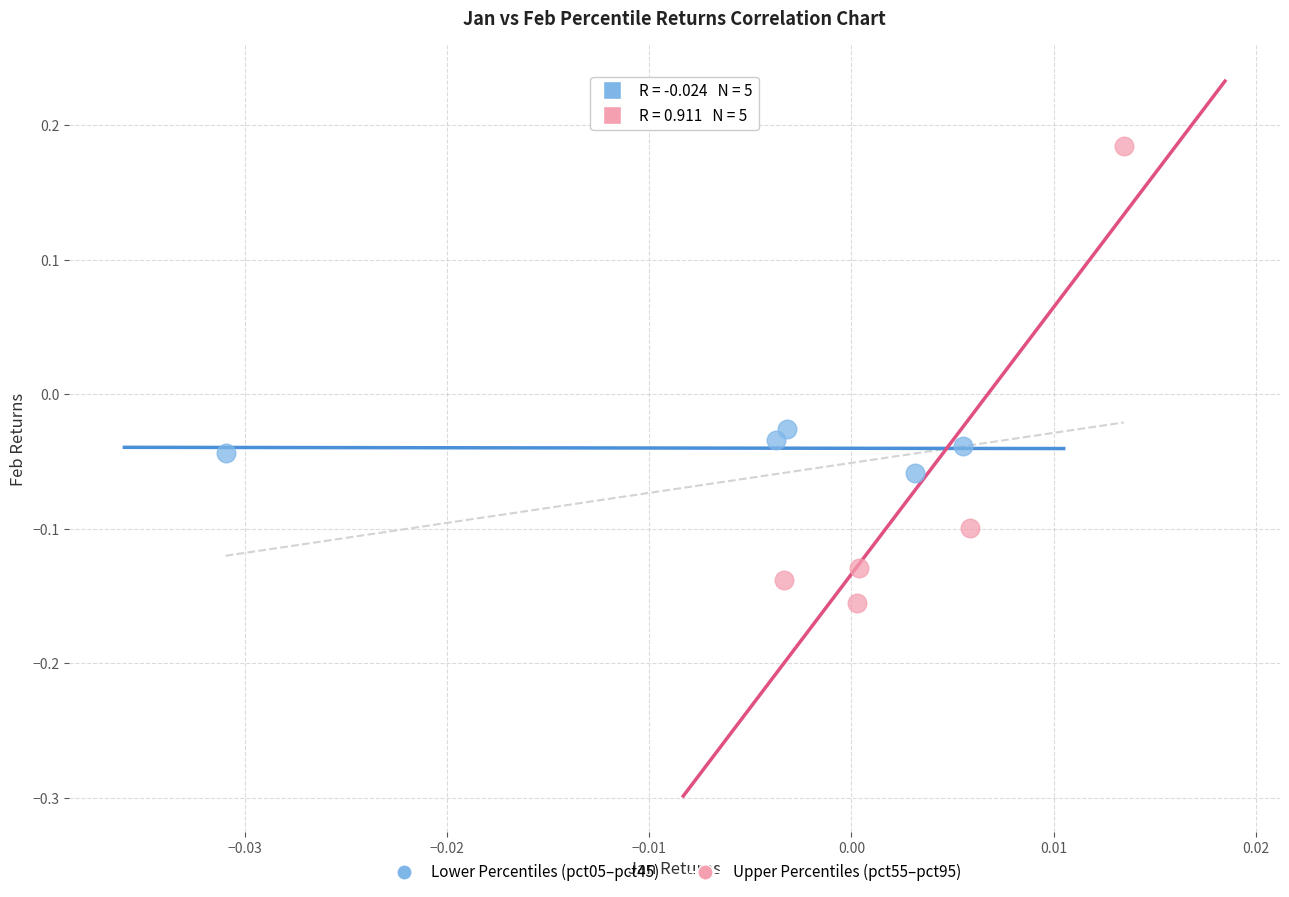

Which series reaches the maximum Y coordinate?

Upper Percentiles (pct55–pct95)